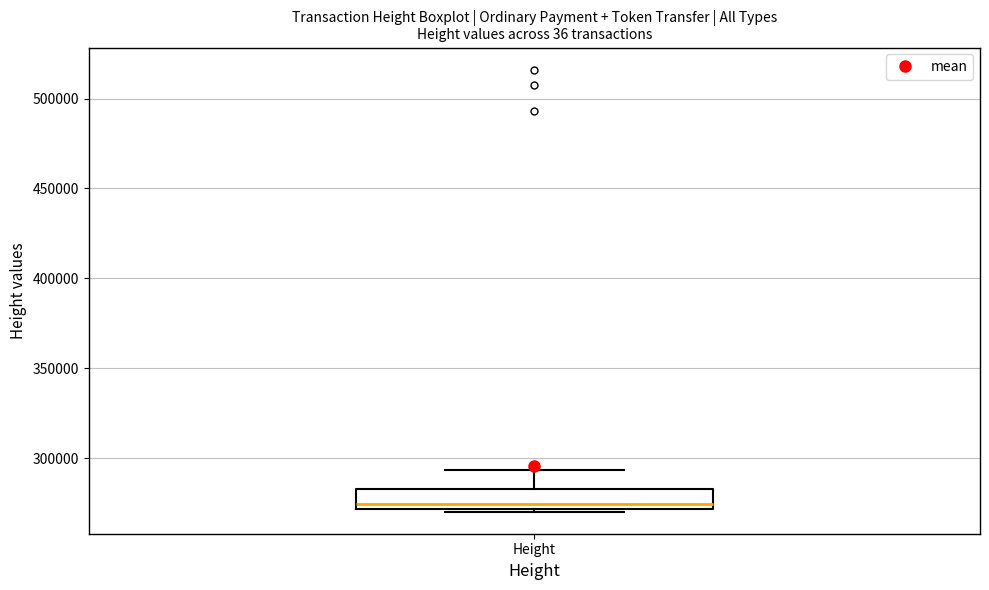

Transcribe this box plot: give where the median line is, the range the box spans, and where the two whiskers end, as read against the y-axis. The values are not printed on the chart, so give them approximately, as read against the axis.

median 275000, box 270000 to 285000, whiskers 270000 to 295000